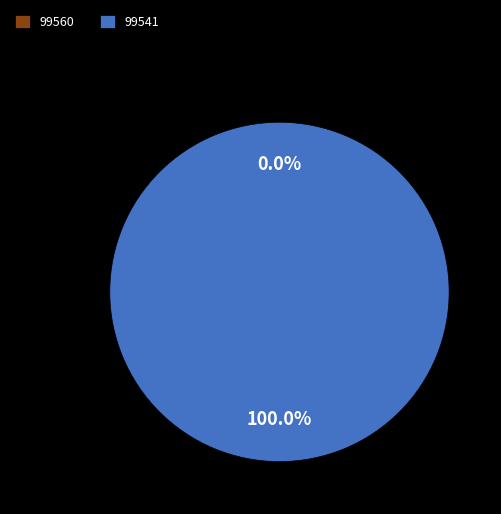

Which category accounts for the majority?

99541